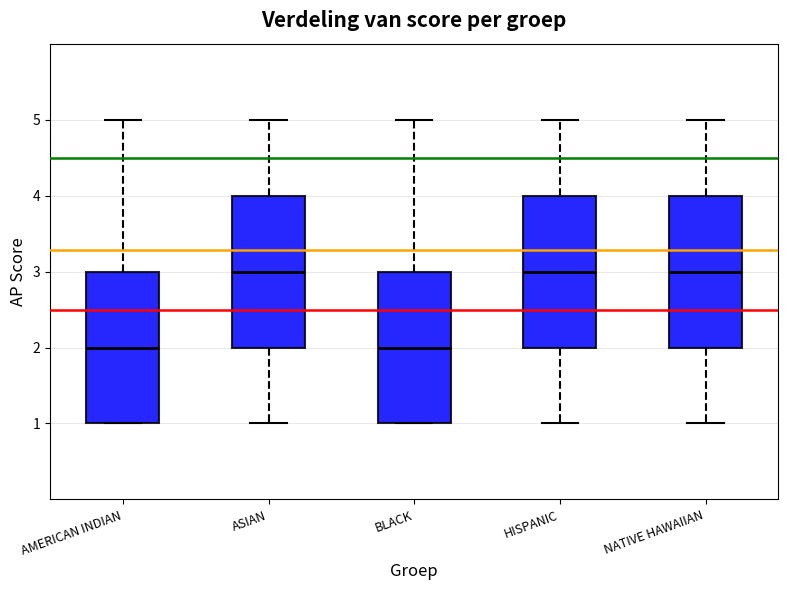

Reading left to right, transcribe this box plot: for each box, give where its median line is, the range the box spans, and where its two whiskers end, as read against the y-axis. The values are not printed on the chart, so give them approximately, as read against the axis.

AMERICAN INDIAN: median 2, box 1 to 3, whiskers 1 to 5
ASIAN: median 3, box 2 to 4, whiskers 1 to 5
BLACK: median 2, box 1 to 3, whiskers 1 to 5
HISPANIC: median 3, box 2 to 4, whiskers 1 to 5
NATIVE HAWAIIAN: median 3, box 2 to 4, whiskers 1 to 5